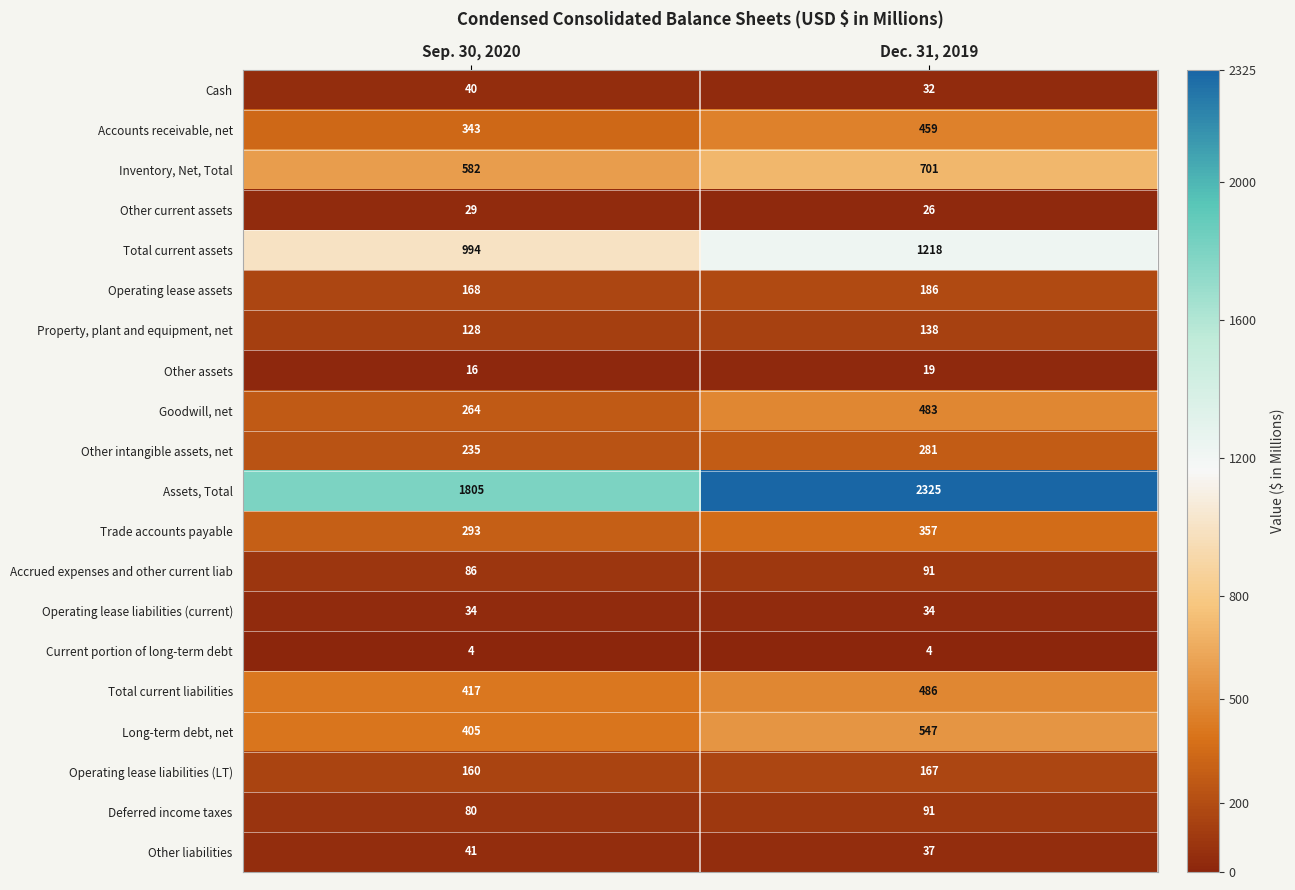

What is the difference between the highest and lowest values at Dec. 31, 2019?

2321